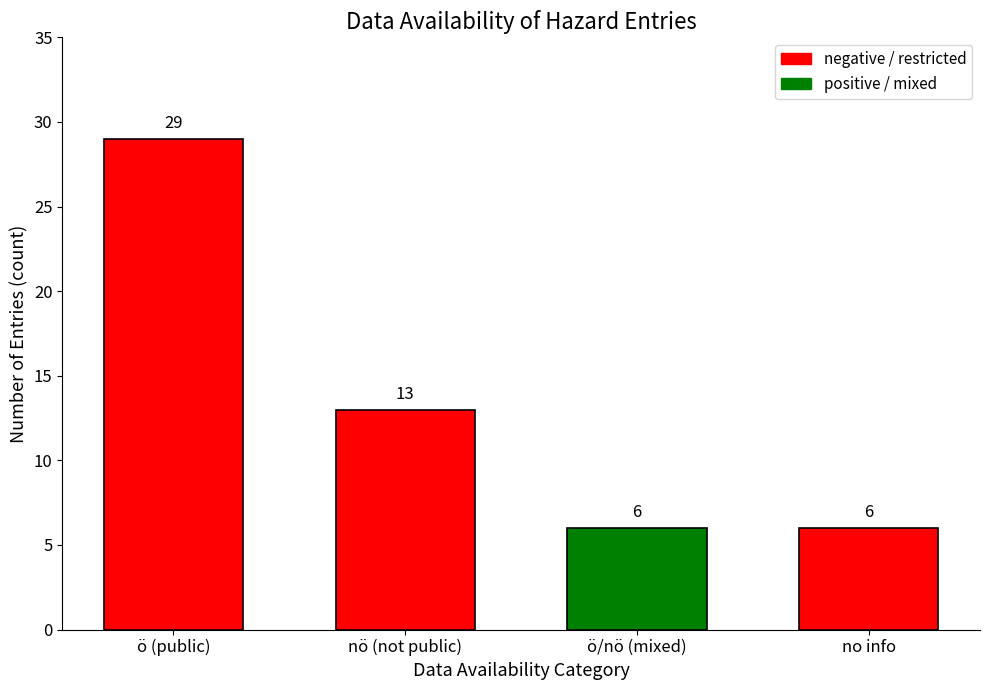

Reading left to right, what are all the values shown in this chart?

ö=29	nö=13	ö/nö=6	=6